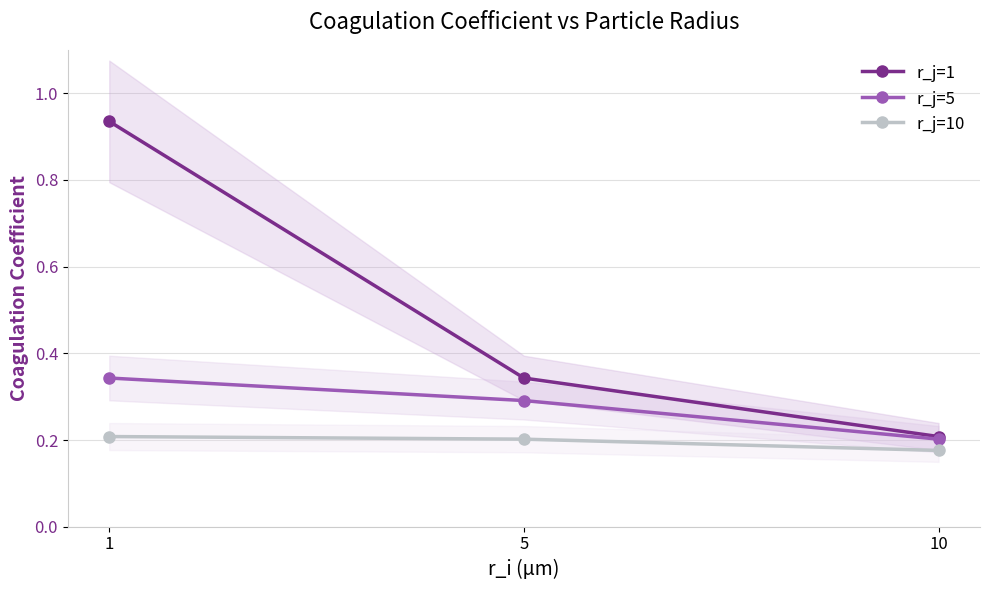

List the series in order of their overall mean, highest first.

r_j=1, r_j=5, r_j=10